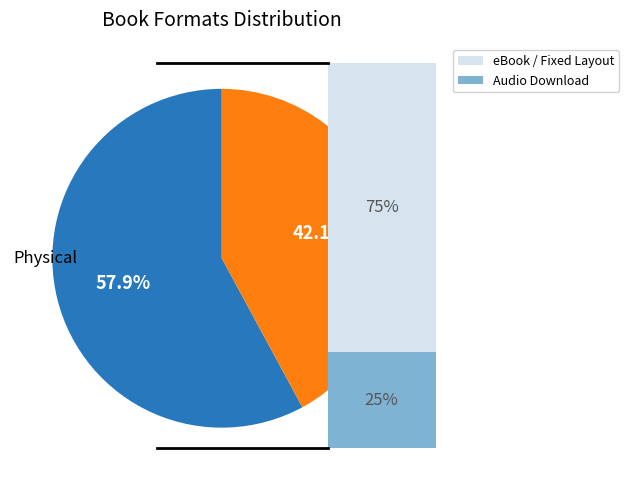

Is there any slice that represents more than half of the pie?

Yes